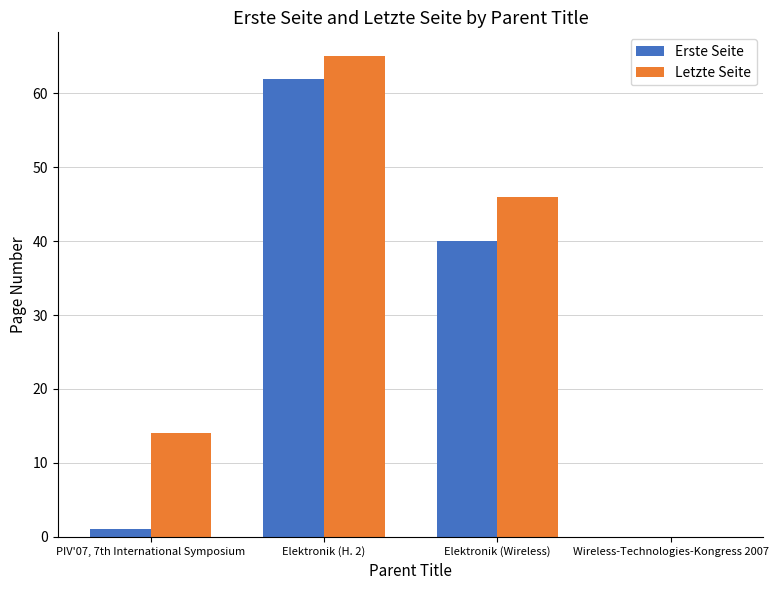

Which series changed the most between PIV'07, 7th International Symposium and Elektronik (H. 2)?

Erste Seite